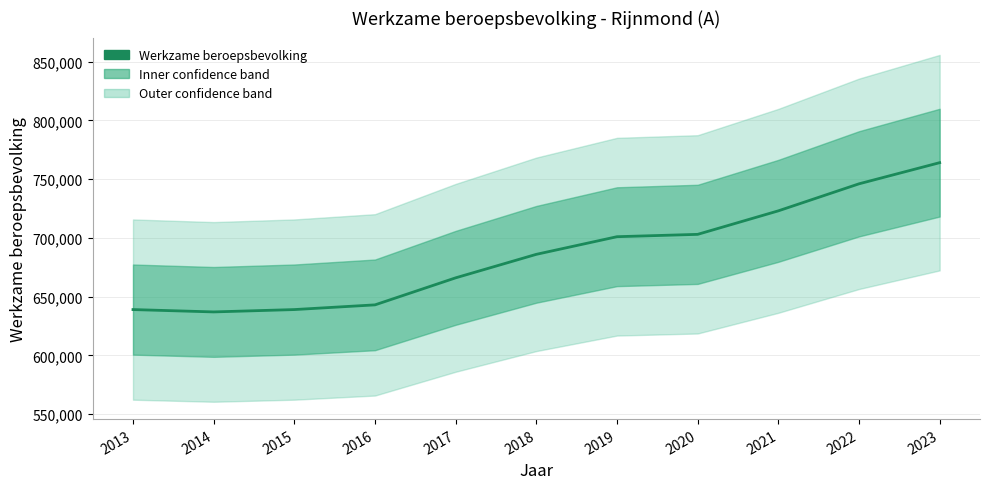

How many points are lower than both their immediate neighbors (excluding endpoints)?

1